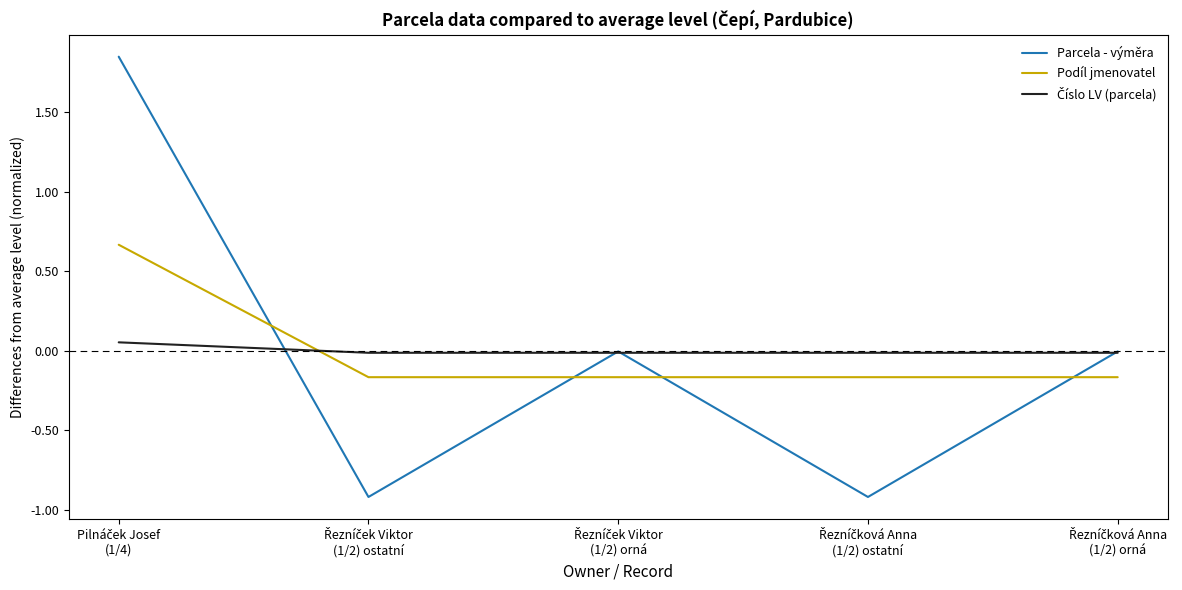

How many intersections are there between Podíl jmenovatel and Parcela - výměra?

4